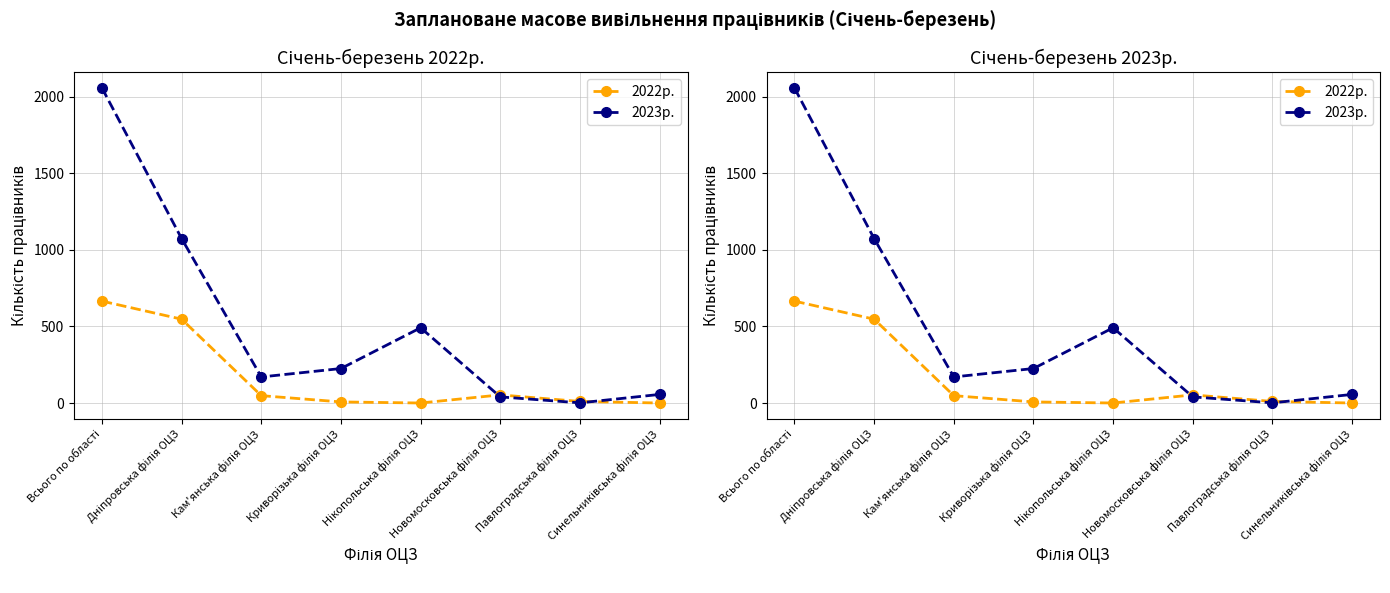

How many intersections are there between 2022р. and 2023р.?

2